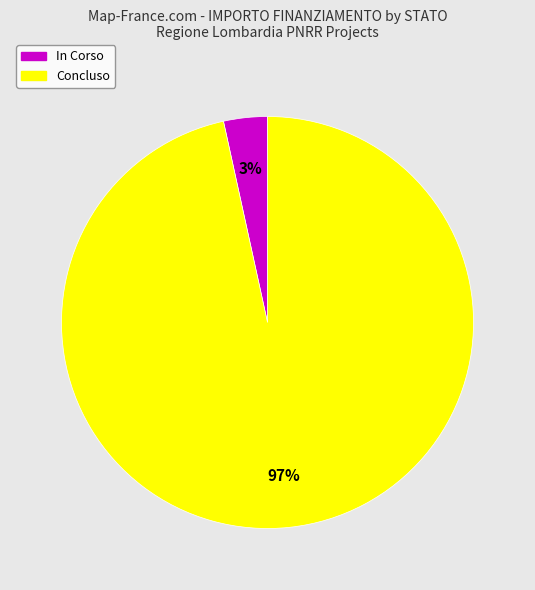

What percentage is the Concluso slice, to the nearest percent?

97%